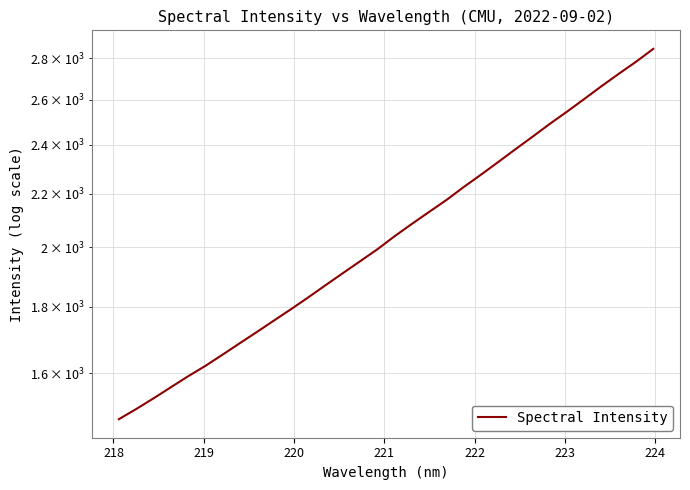

How many data points does each series have?

32